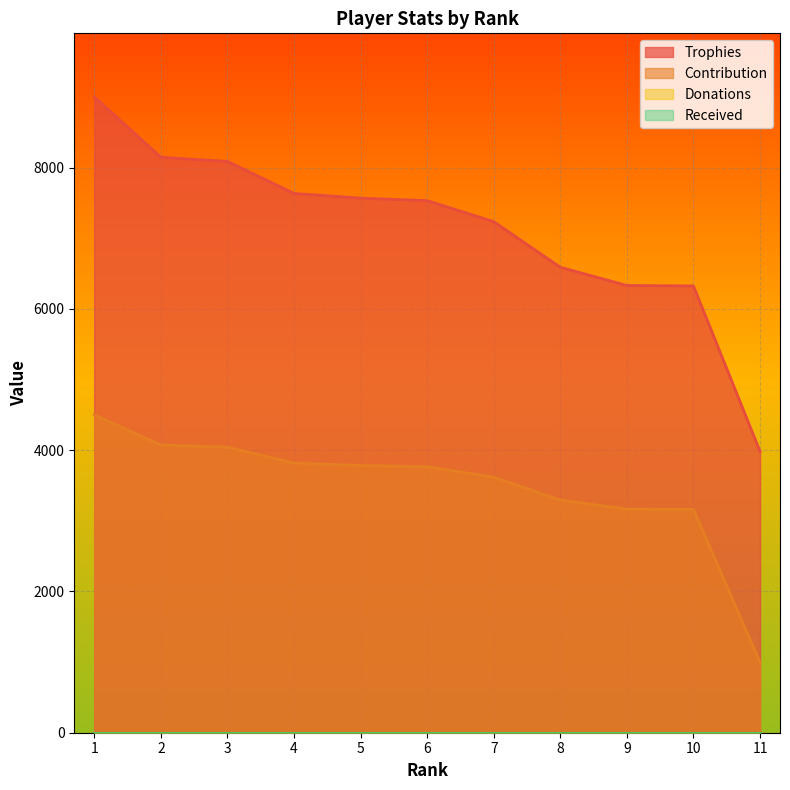

How many data points in Trophies are less than 7532?

5